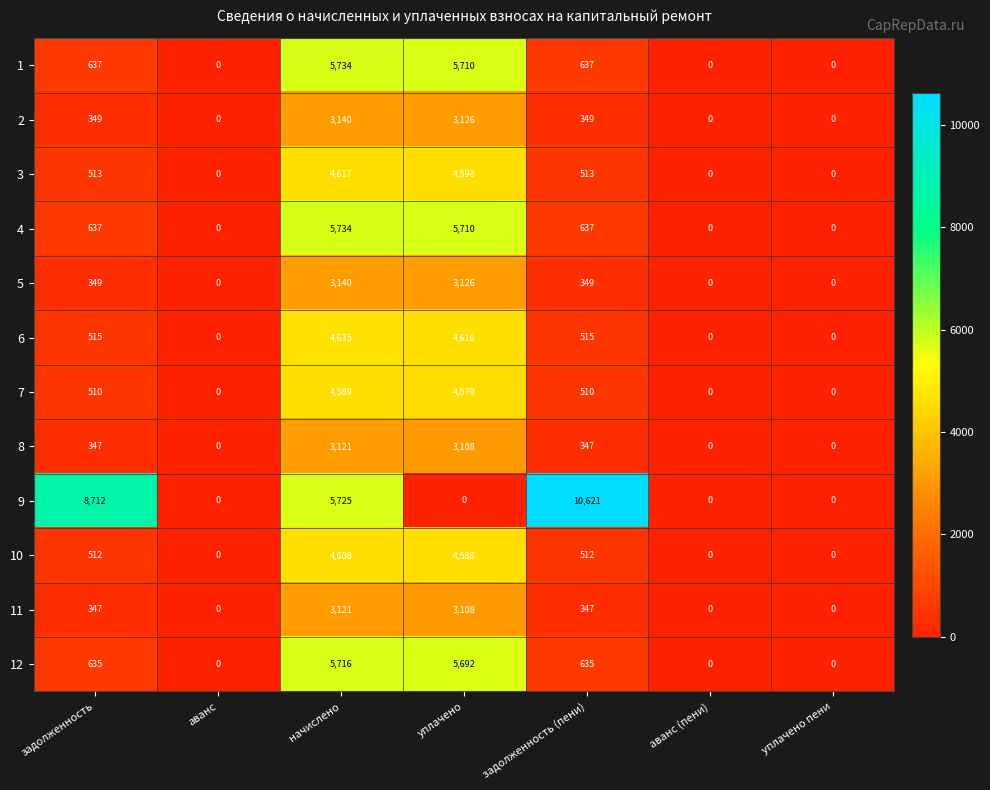

What is the average value of the 11 series?

989